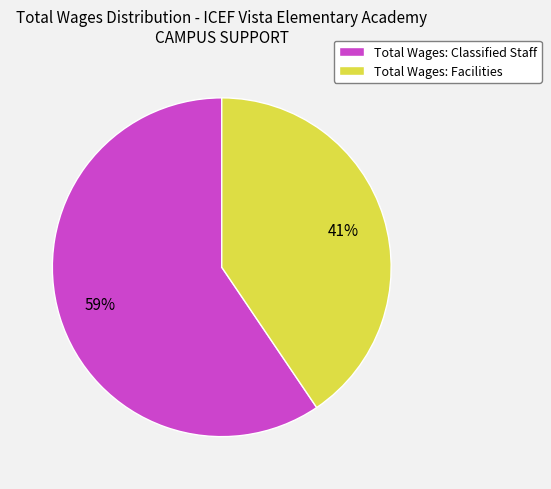

To the nearest percent, what is the average slice percentage?

50%